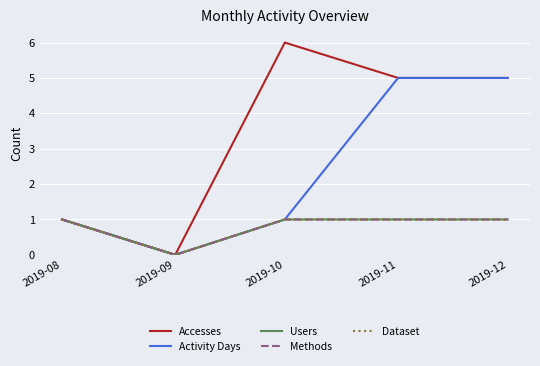

True or false: Users and Accesses cross at least once.

False